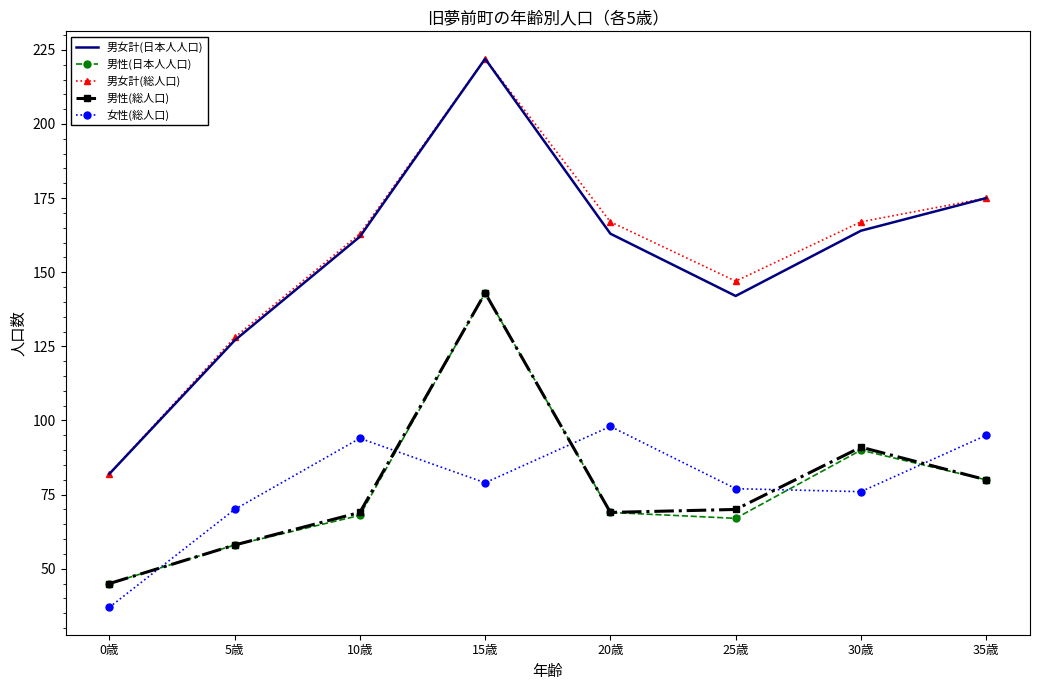

True or false: 女性(総人口) has more than 1 points higher than both neighbors.

True